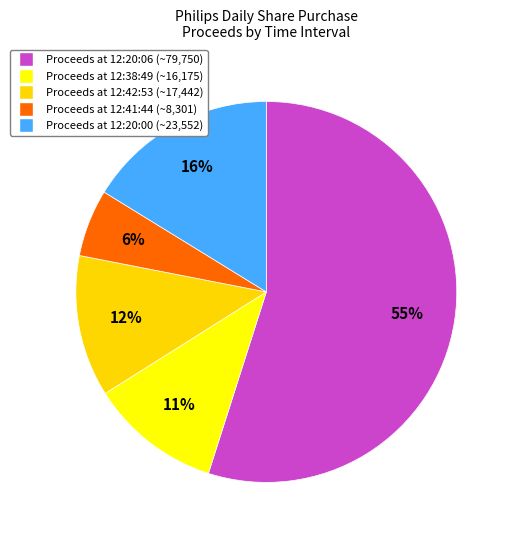

How many segments does this pie chart have?

5